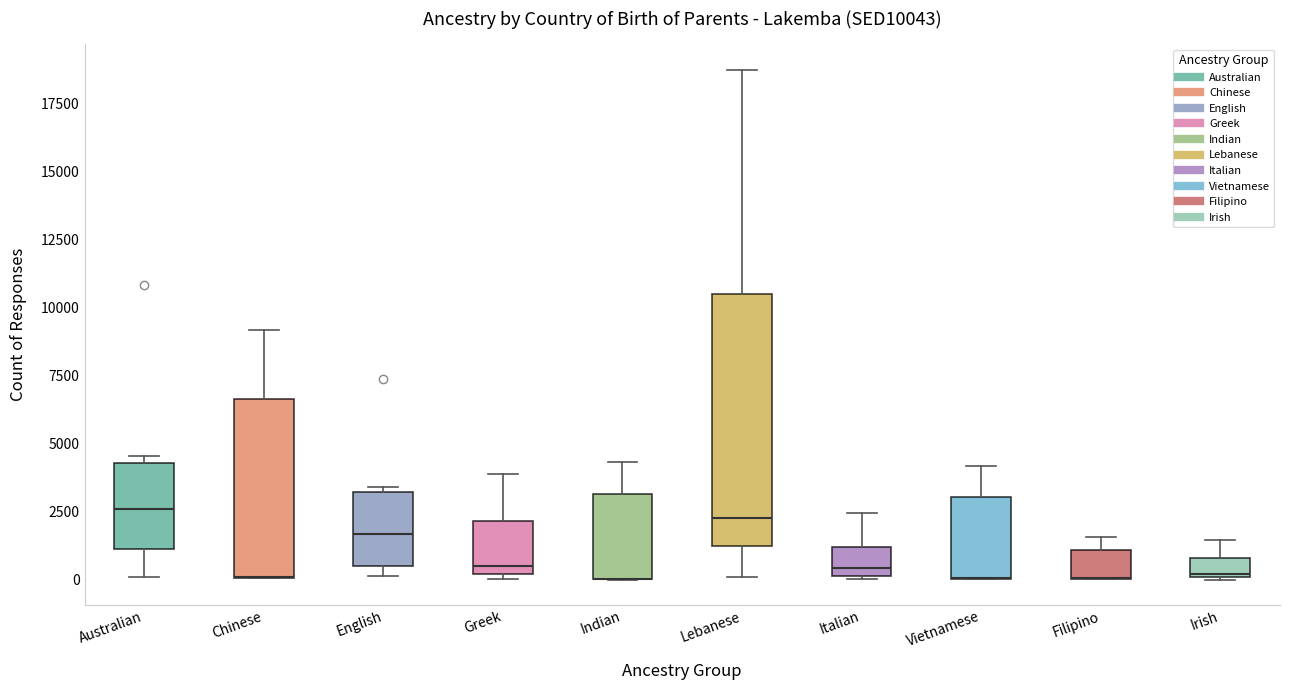

Where is the lower edge of the box for Italian on the y-axis? The values are not printed on the chart, so give them approximately, as read against the axis.

0